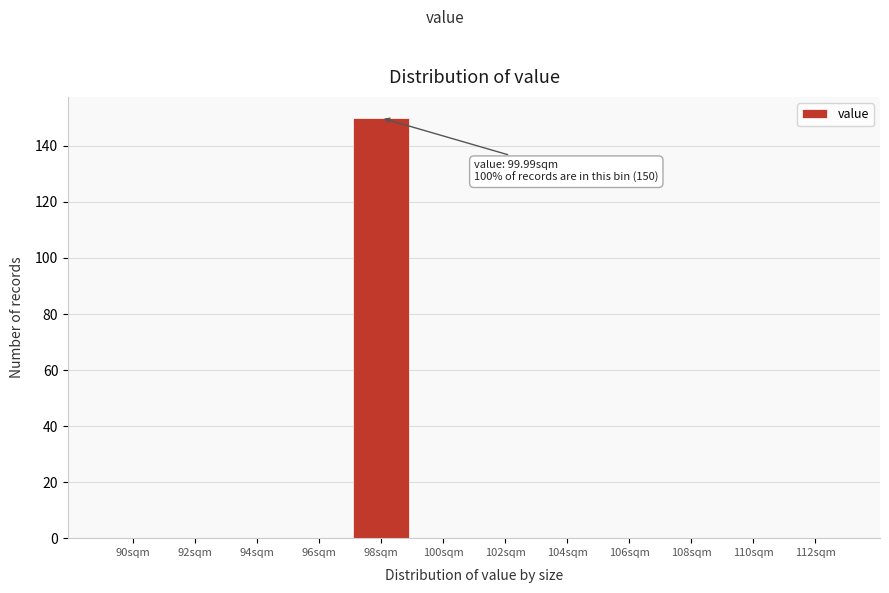

Reading left to right, extract all data points from this chart.

90sqm=0	92sqm=0	94sqm=0	96sqm=0	98sqm=150	100sqm=0	102sqm=0	104sqm=0	106sqm=0	108sqm=0	110sqm=0	112sqm=0